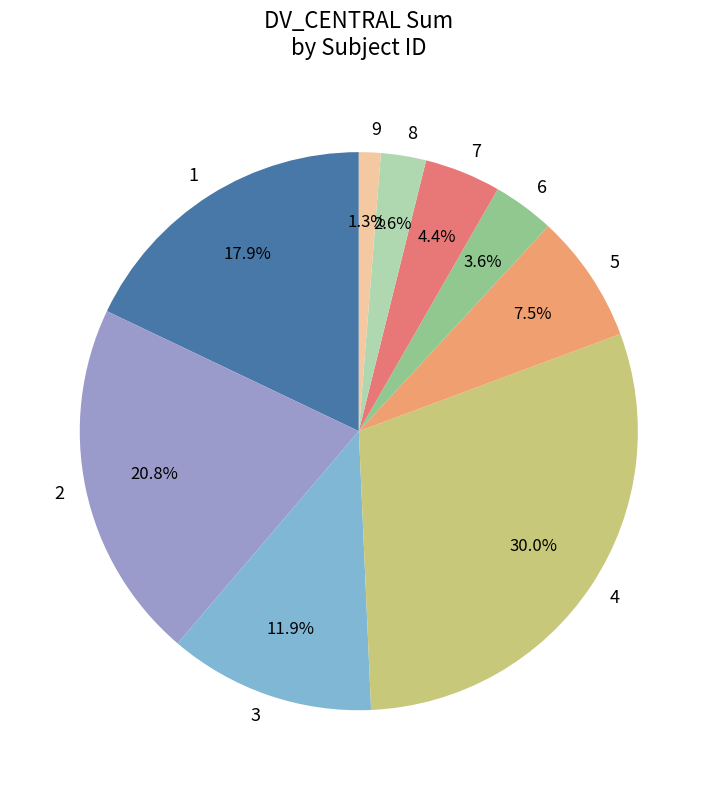

To the nearest percent, what is the combined percentage of 1 and 4?

48%